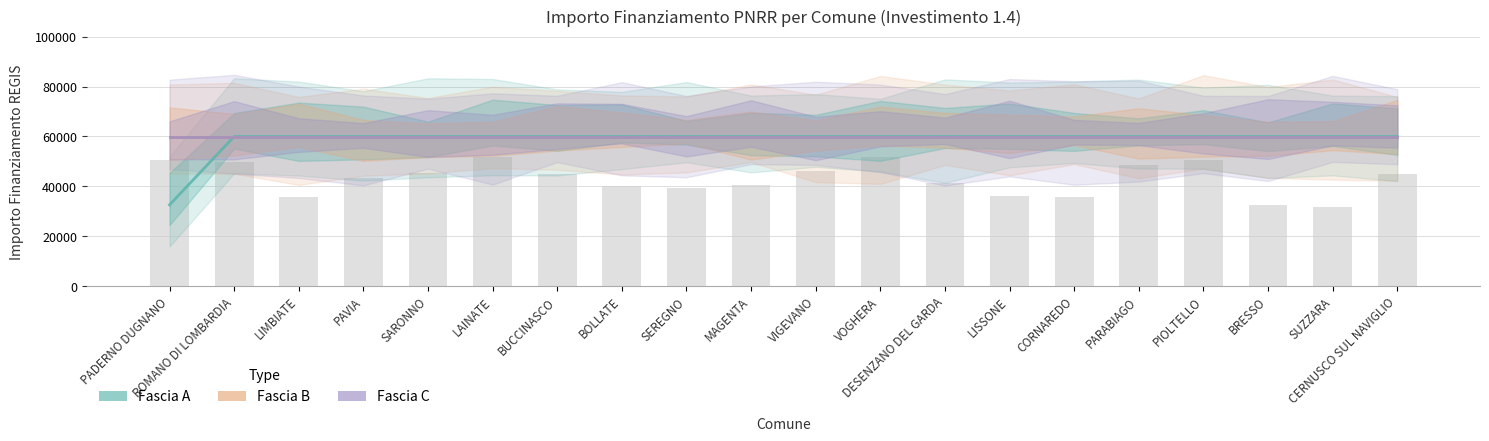

True or false: Fascia A has a value of 59966 at PAVIA.

True